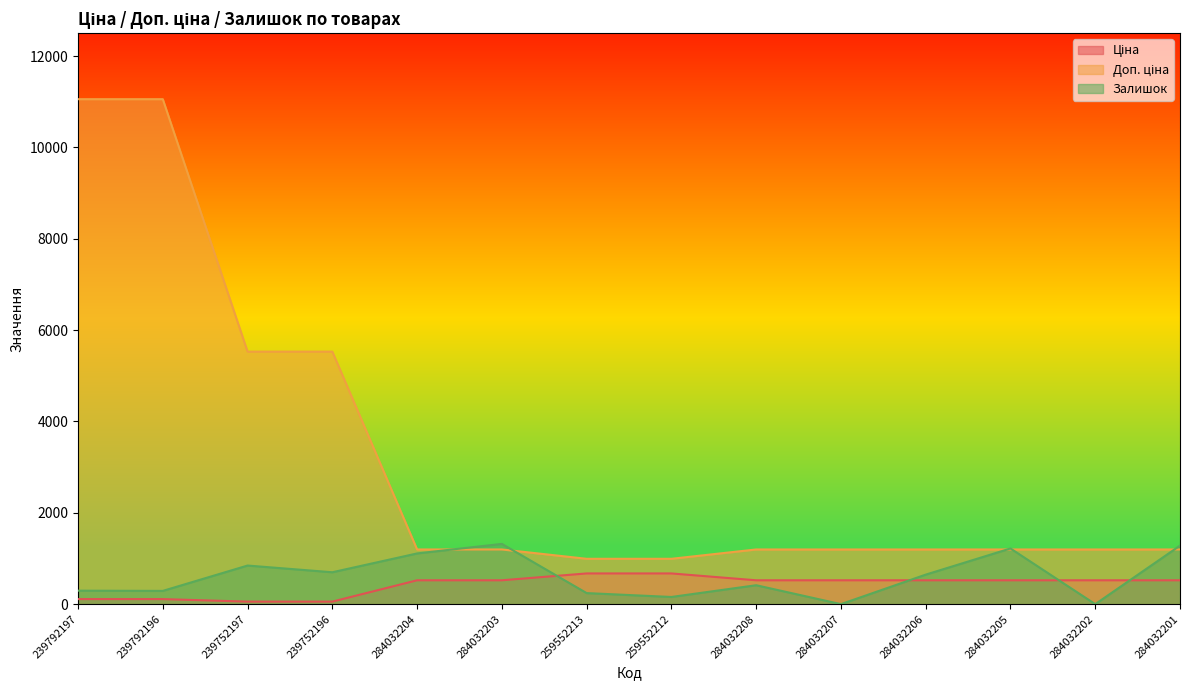

At 259552212, list the series in order from smallest to largest.

Залишок, Ціна, Доп. ціна